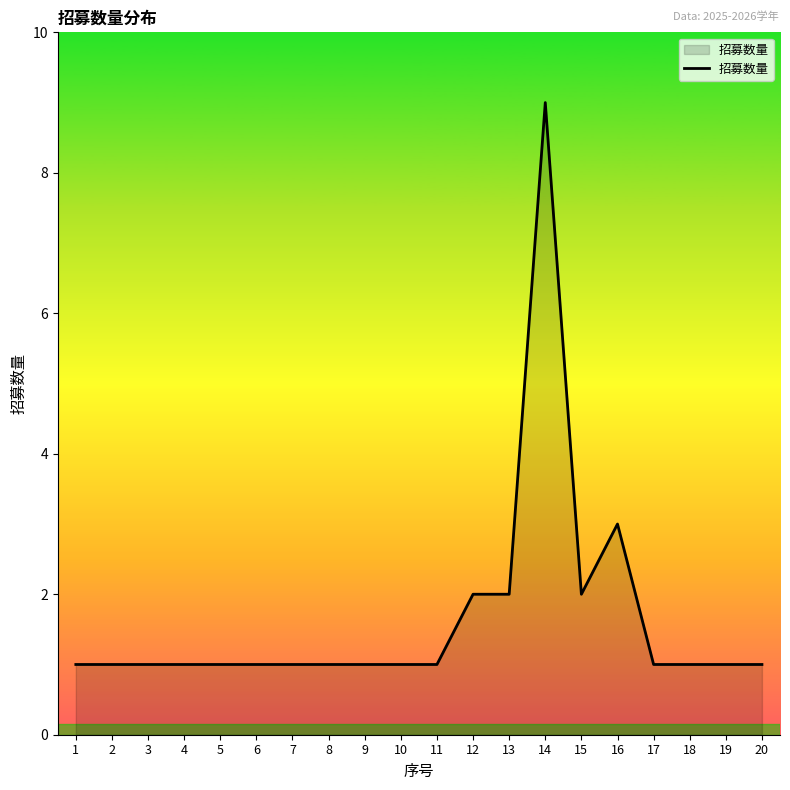

What is the ratio of the value at 9 to the value at 19?

1.0